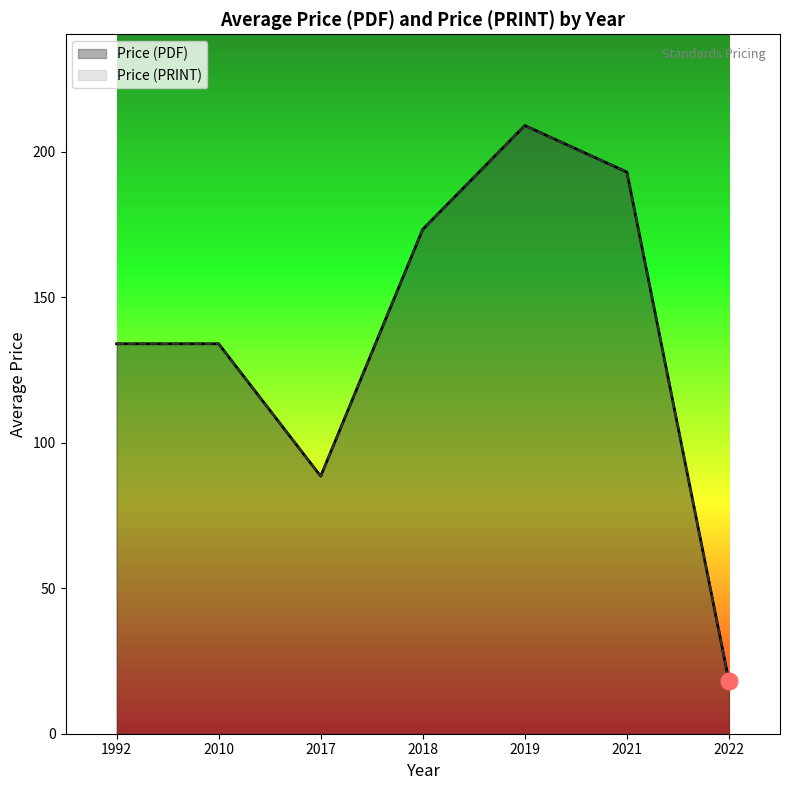

What is the smallest value displayed?

18